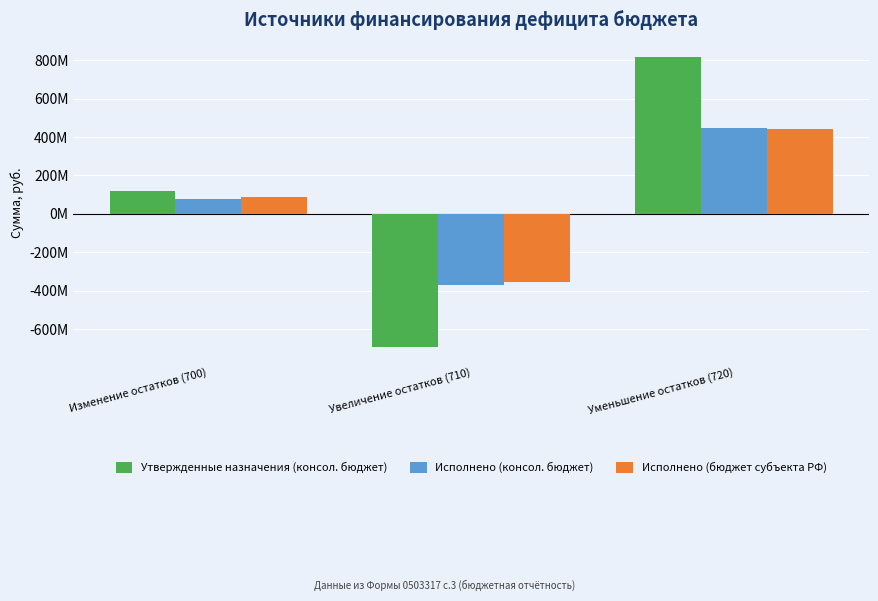

Are the bars grouped side by side (vs. stacked)?

Yes